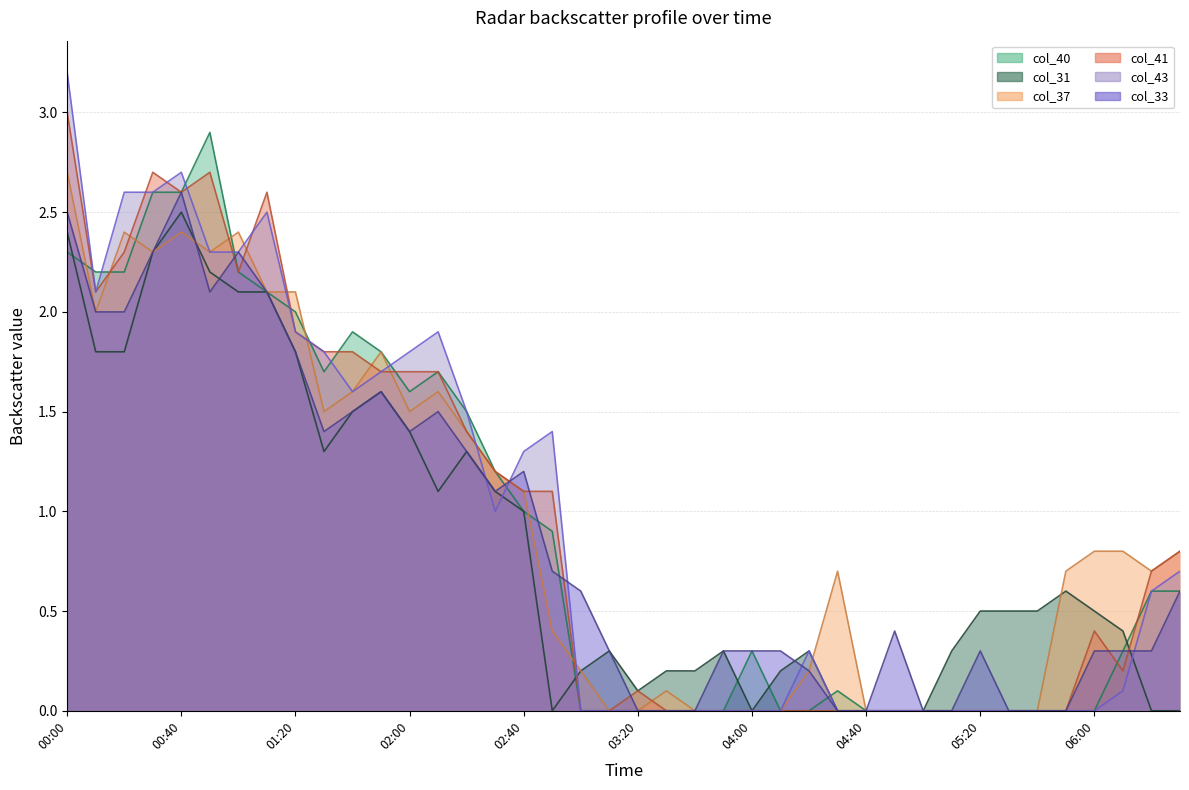

The value of col_31 at 2007/03/22 05:30 is 0.2. True or false?

False